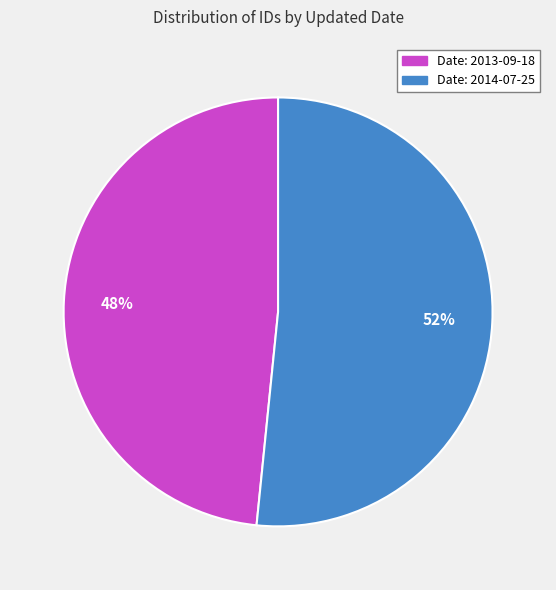

Is there a majority slice in this chart?

Yes